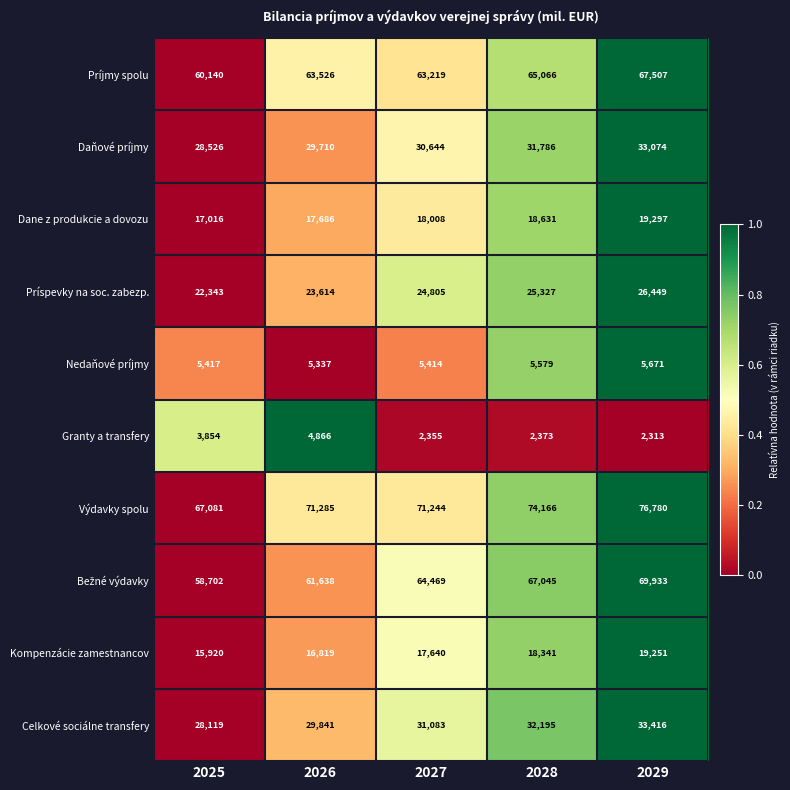

At which category does the chart reach its peak across all series?

2029